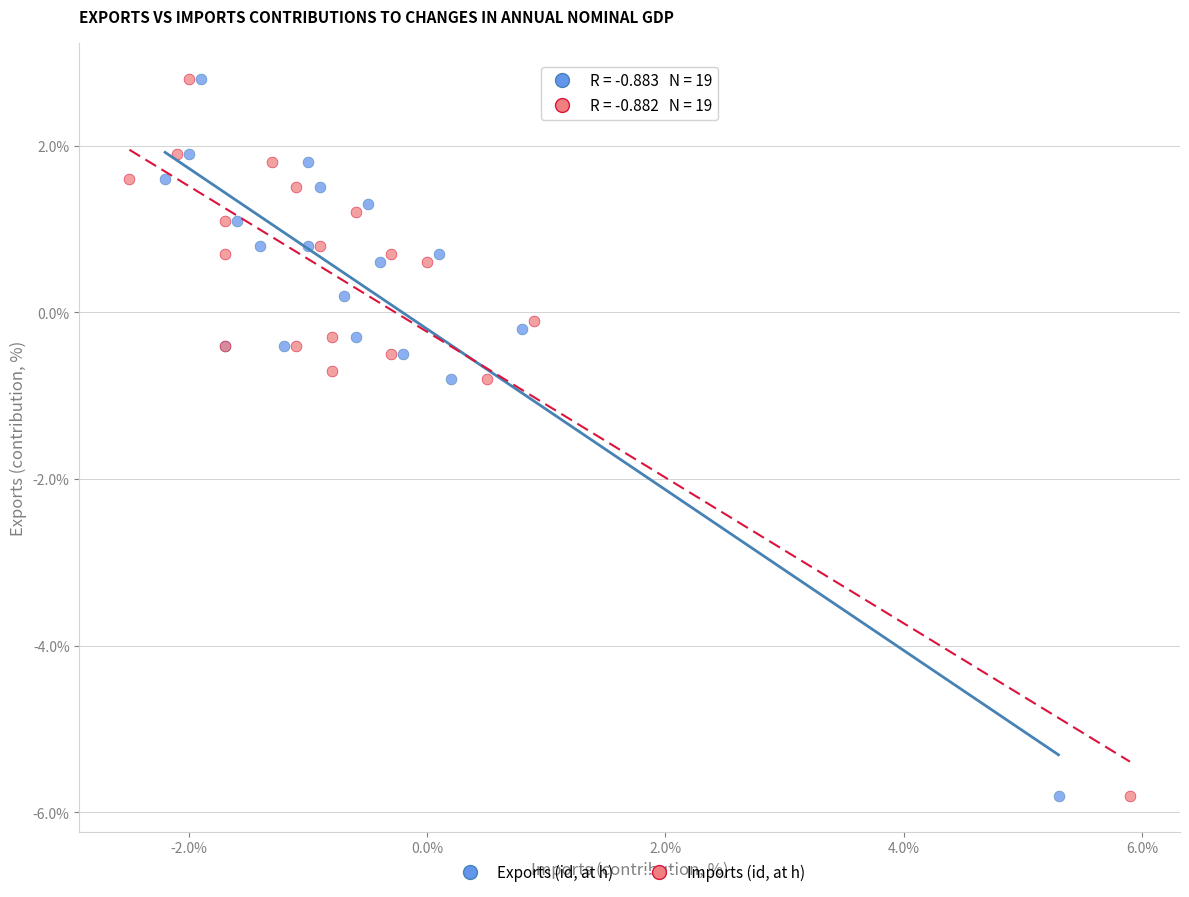

What are all the series names shown in the legend?

Exports (id, at h), Imports (id, at h)